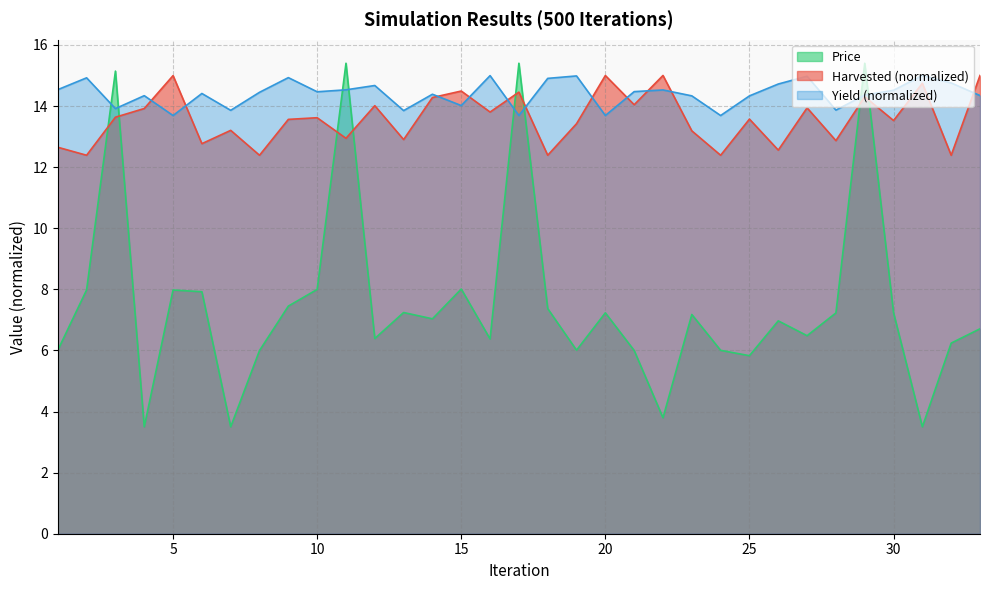

The value of Yield at 8 is 14.4. True or false?

True